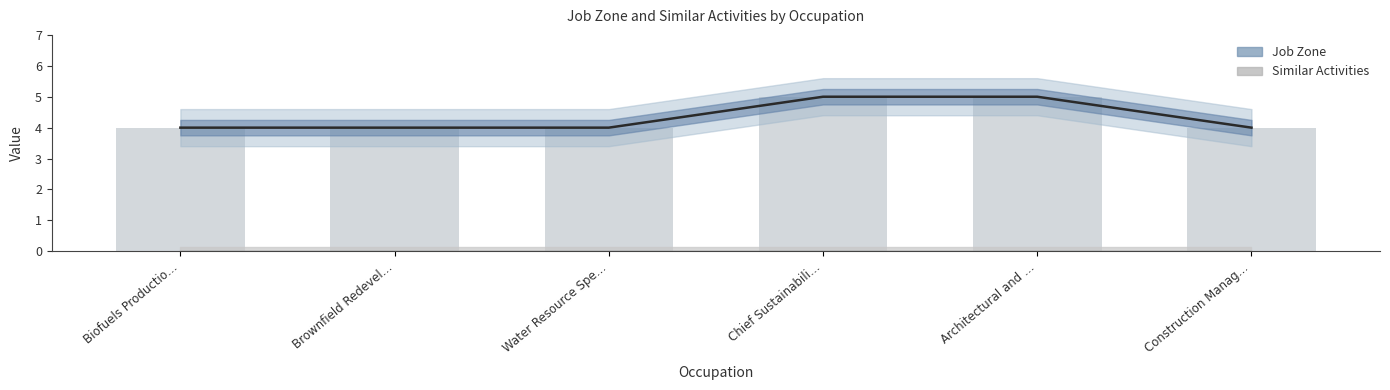

List the labels in order of value, smallest first.

Biofuels Productio…, Brownfield Redevel…, Water Resource Spe…, Construction Manag…, Chief Sustainabili…, Architectural and …